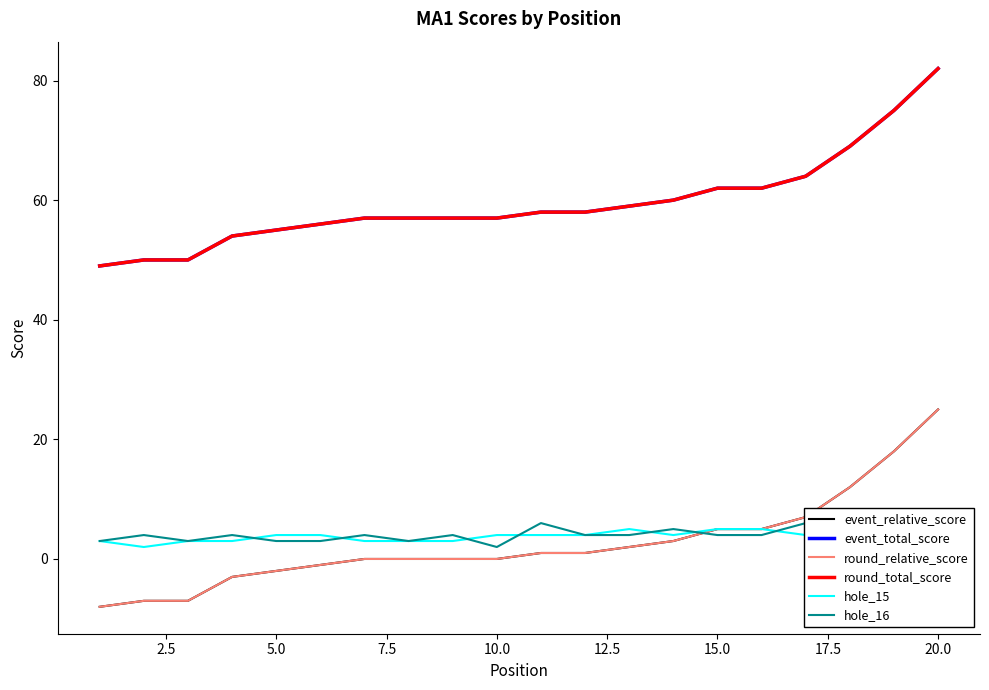

Reading left to right, list all the values displayed in this chart.

event_relative_score: -8	-7	-7	-3	-2	-1	0	0	0	0	1	1	2	3	5	5	7	12	18	25
event_total_score: 49	50	50	54	55	56	57	57	57	57	58	58	59	60	62	62	64	69	75	82
round_relative_score: -8	-7	-7	-3	-2	-1	0	0	0	0	1	1	2	3	5	5	7	12	18	25
round_total_score: 49	50	50	54	55	56	57	57	57	57	58	58	59	60	62	62	64	69	75	82
hole_15: 3	2	3	3	4	4	3	3	3	4	4	4	5	4	5	5	4	5	5	6
hole_16: 3	4	3	4	3	3	4	3	4	2	6	4	4	5	4	4	6	4	5	6